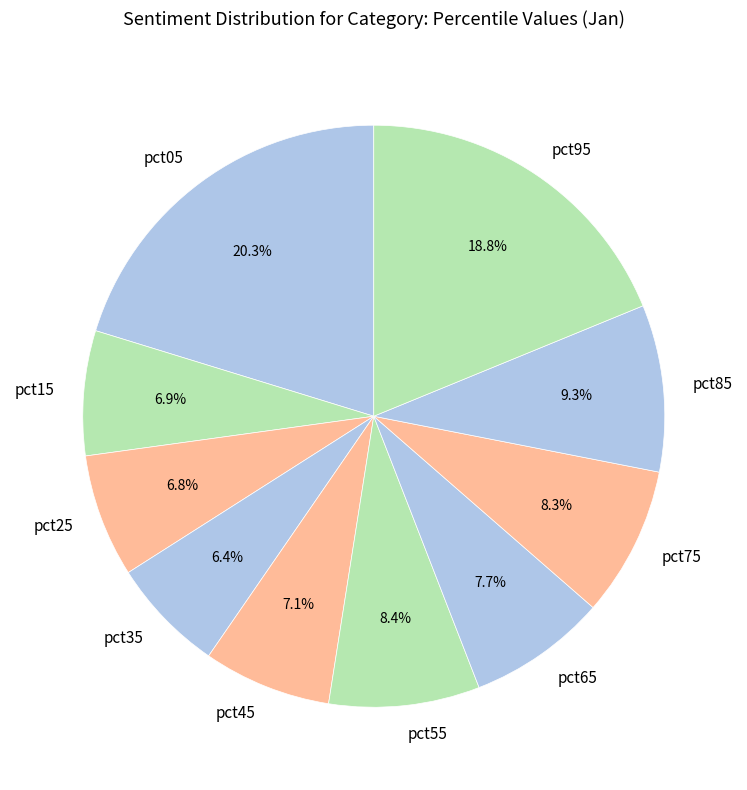

To the nearest percent, what is the average slice percentage?

10%